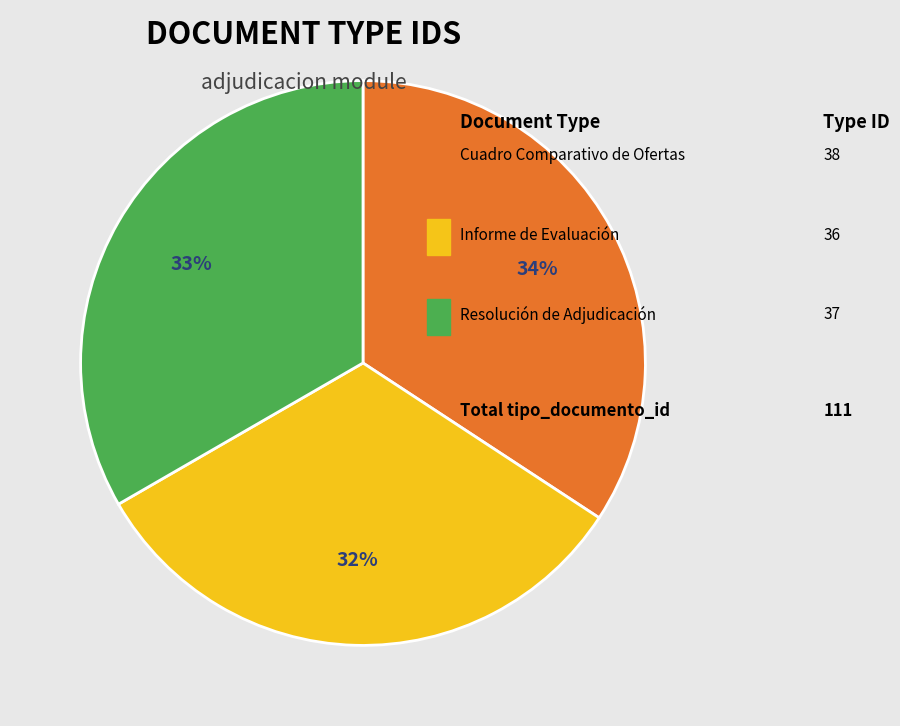

To the nearest percent, what is the average slice percentage?

33%